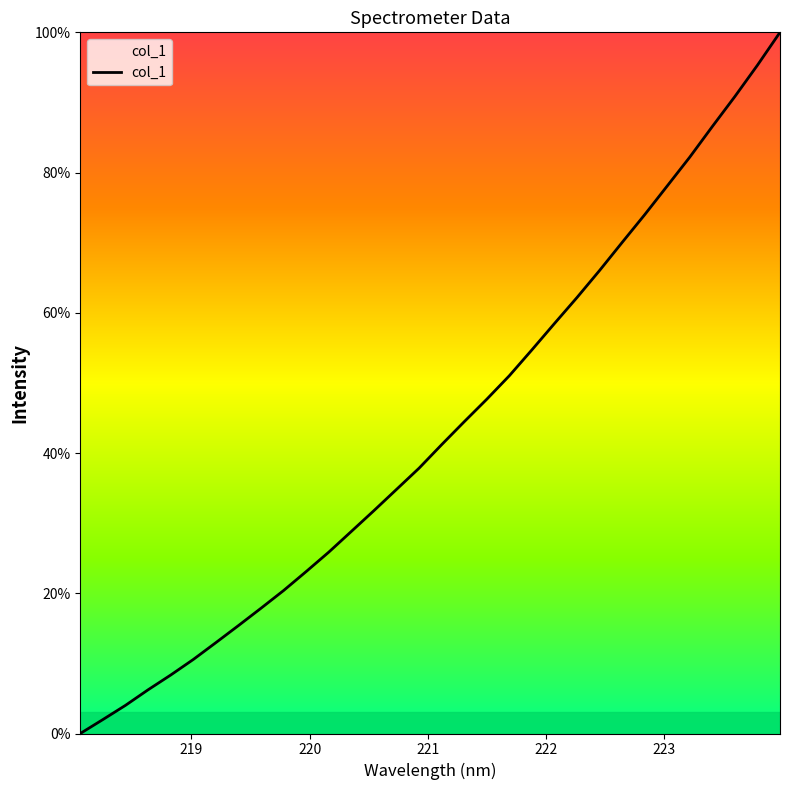

What is the sum of all values?

1382.8